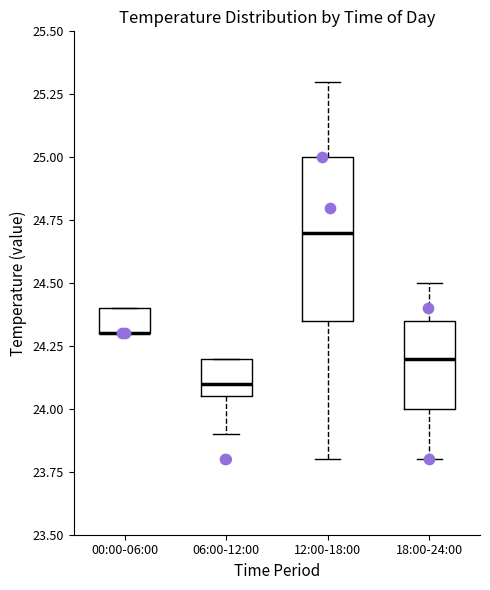

Reading left to right, transcribe this box plot: for each box, give where its median line is, the range the box spans, and where its two whiskers end, as read against the y-axis. The values are not printed on the chart, so give them approximately, as read against the axis.

00:00-06:00: median 24.30 (drawn on the box's lower edge), box 24.30 to 24.40, whiskers 24.30 to 24.40
06:00-12:00: median 24.10, box 24.05 to 24.20, whiskers 23.90 to 24.20
12:00-18:00: median 24.70, box 24.35 to 25.00, whiskers 23.80 to 25.30
18:00-24:00: median 24.20, box 24.00 to 24.35, whiskers 23.80 to 24.50